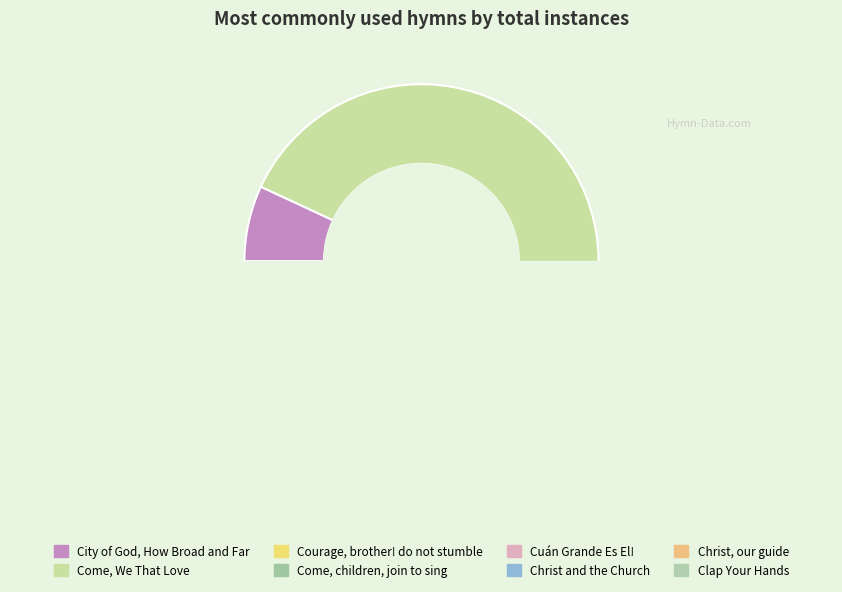

Rank the categories by value from lowest to highest.

Clap Your Hands, Cuán Grande Es El!, Christ, our guide, Christ and the Church, Come, children, join to sing, City of God, How Broad and Far, Courage, brother! do not stumble, Come, We That Love